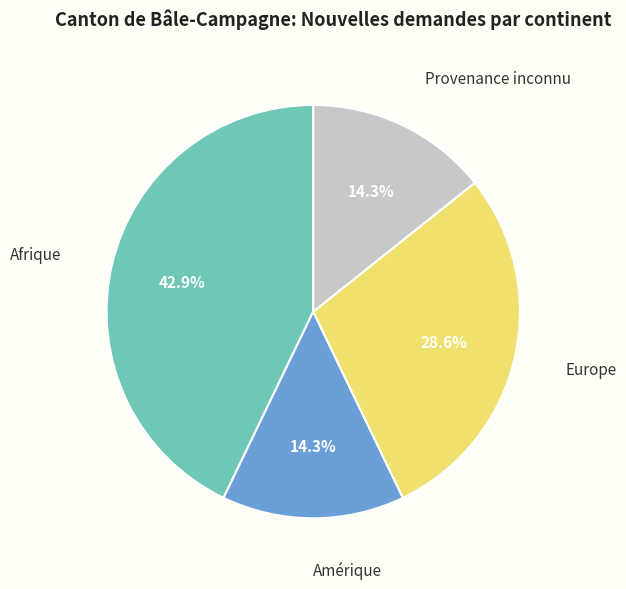

Which slice is the largest?

Afrique